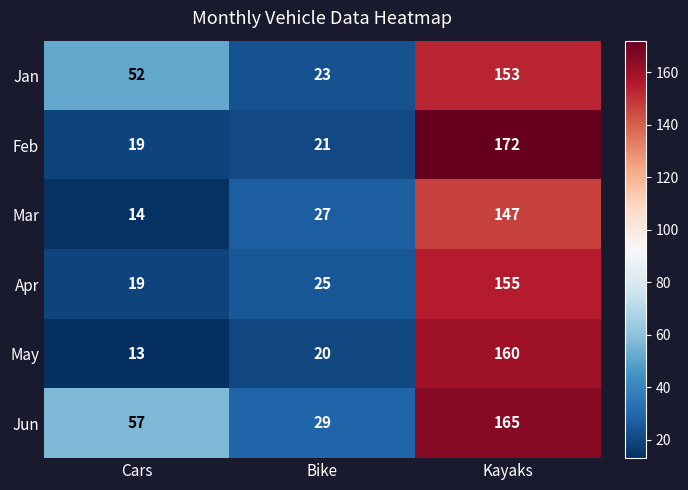

The value of May at Bike is 20. True or false?

True